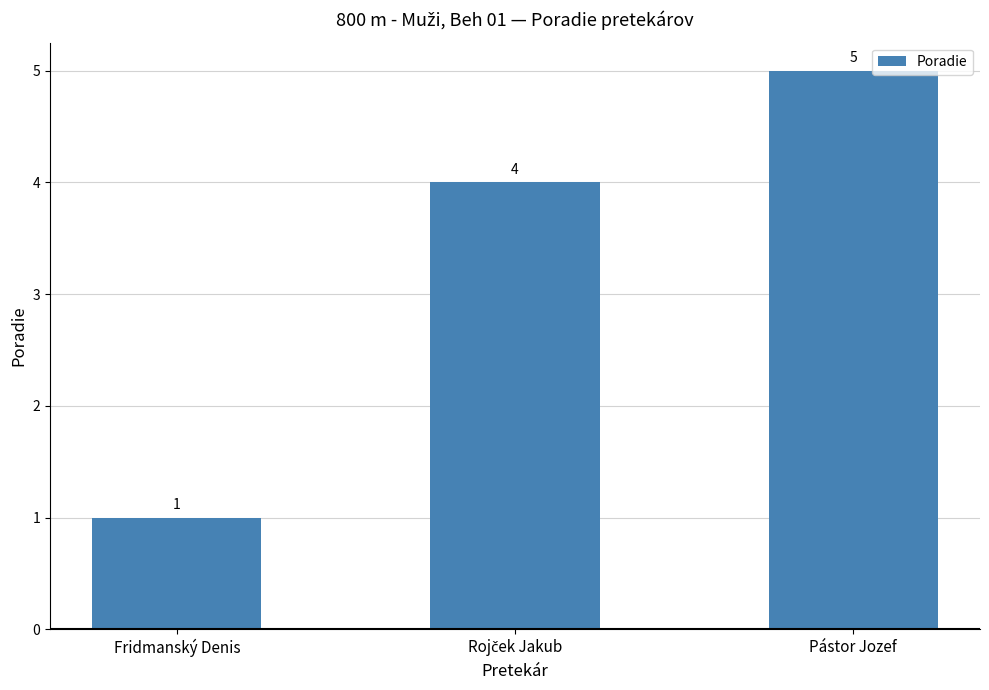

What is the change in value from Fridmanský Denis to Pástor Jozef?

+4